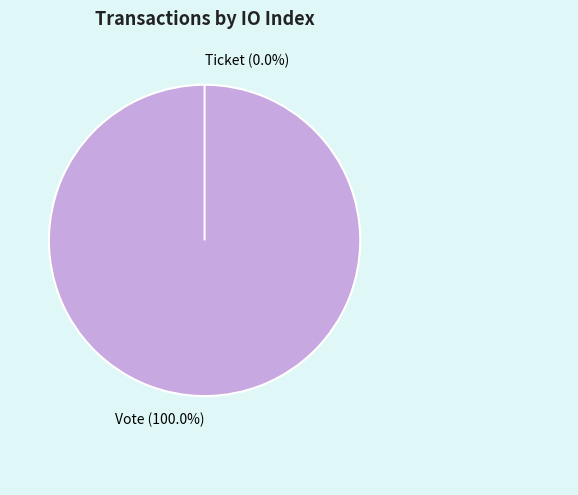

Combined, do Ticket (io_index=0) and Vote (io_index=1) account for over 50%?

Yes